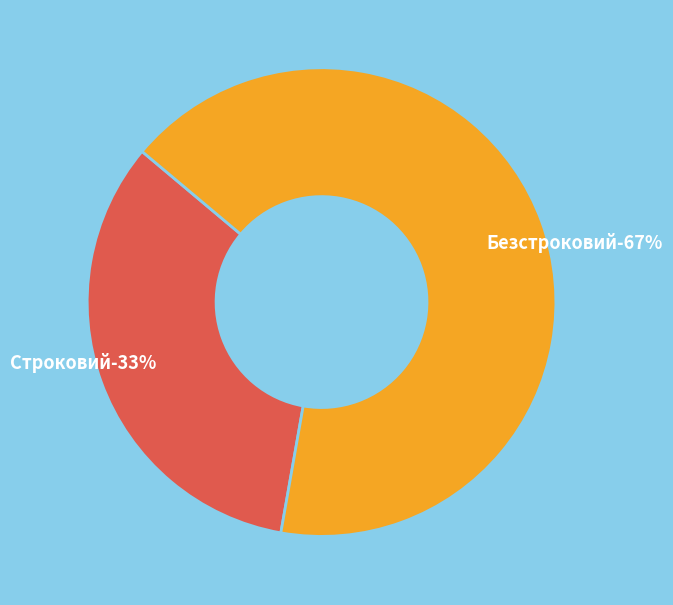

To the nearest percent, what is the average slice percentage?

50%